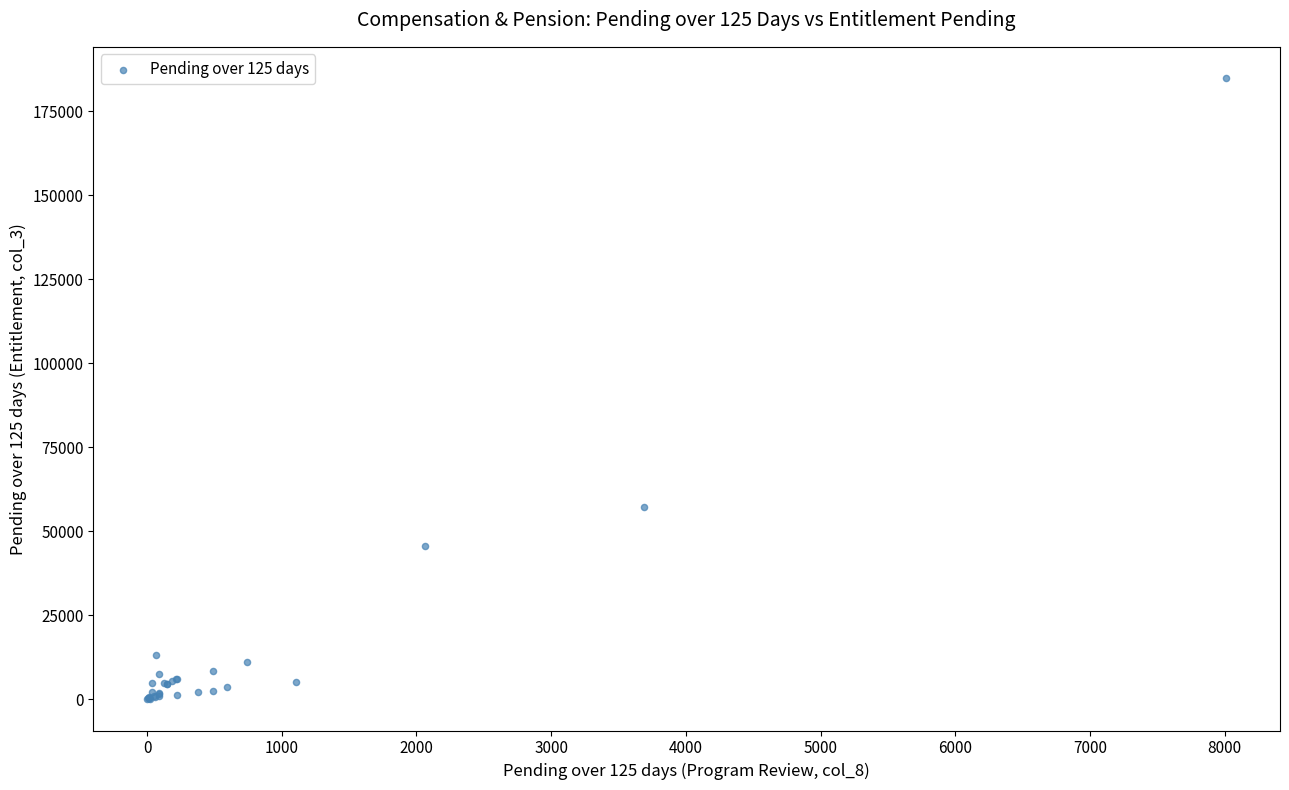

What Y value in the scatter plot is closest to 92450?

57124